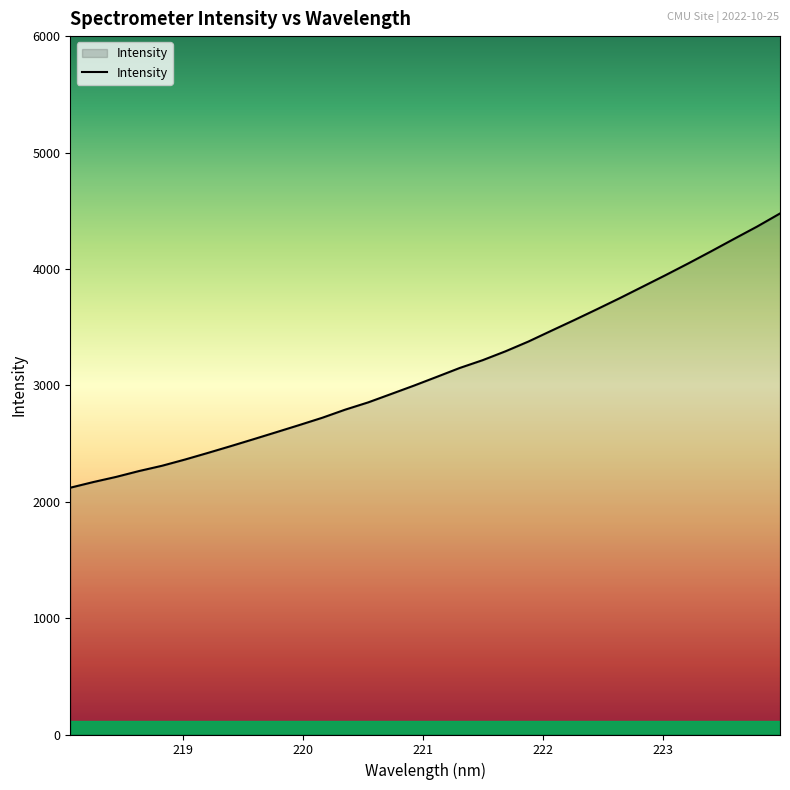

What is the difference between the maximum and minimum values?

2356.0